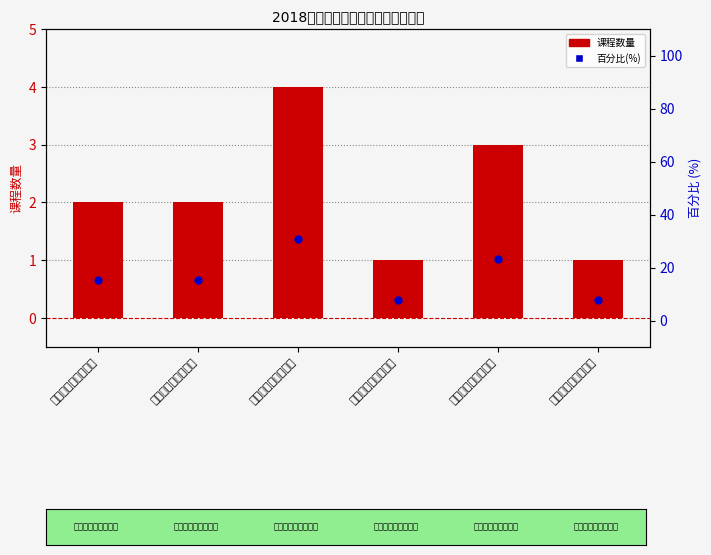

Which series contains the highest Y value?

百分比(%)